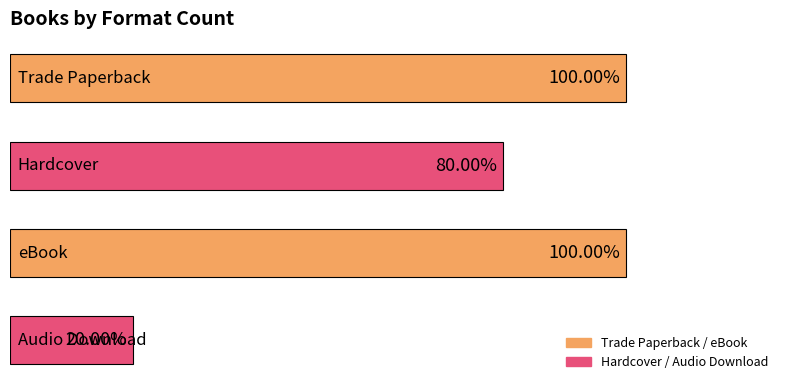

Does the chart contain stacked bars?

No